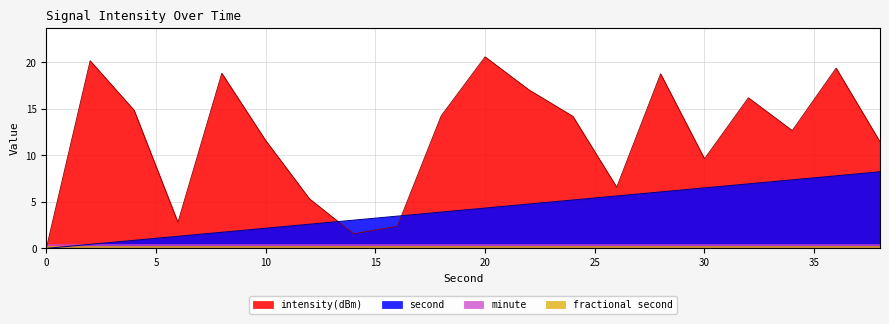

At which label does intensity(dBm) first exceed 14?

2